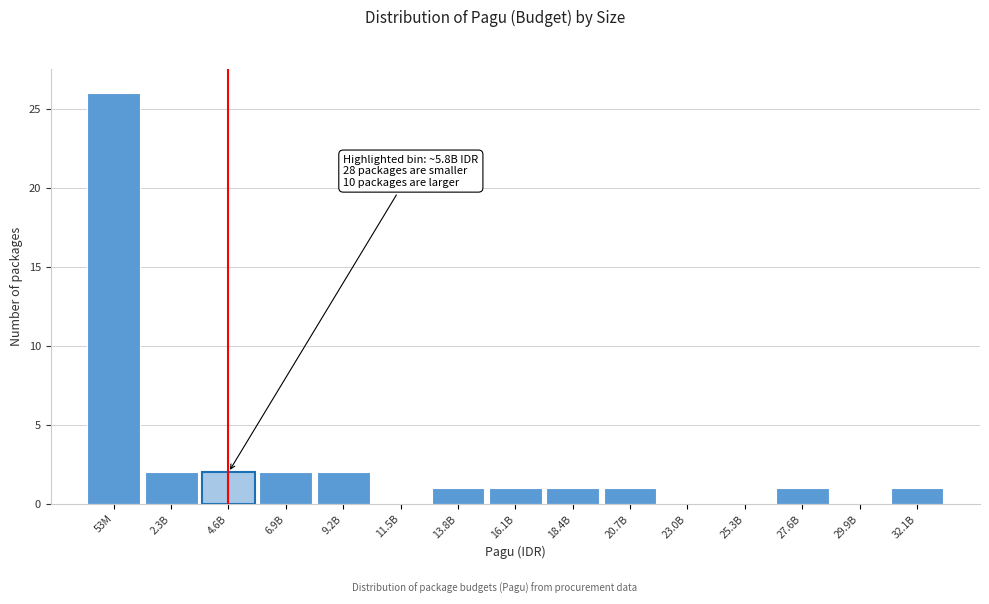

Reading right to left, extract all data points from this chart.

32.1B=1	29.9B=0	27.6B=1	25.3B=0	23.0B=0	20.7B=1	18.4B=1	16.1B=1	13.8B=1	11.5B=0	9.2B=2	6.9B=2	4.6B=2	2.3B=2	53M=26